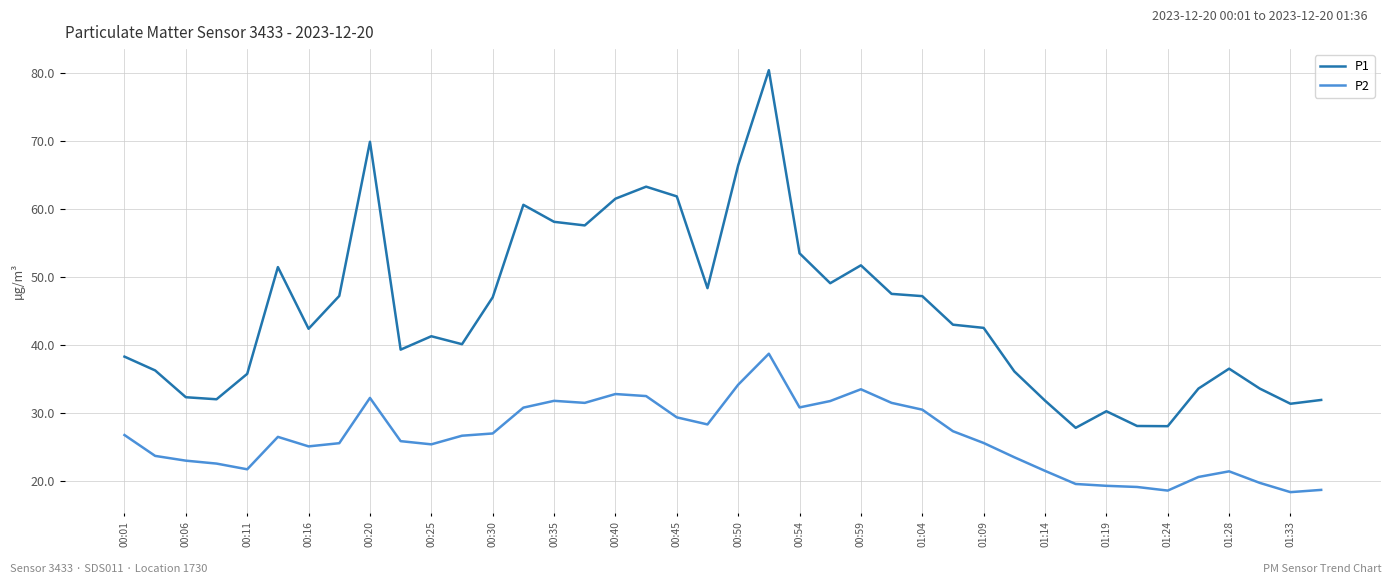

Which series has the largest range (max minus min)?

P1